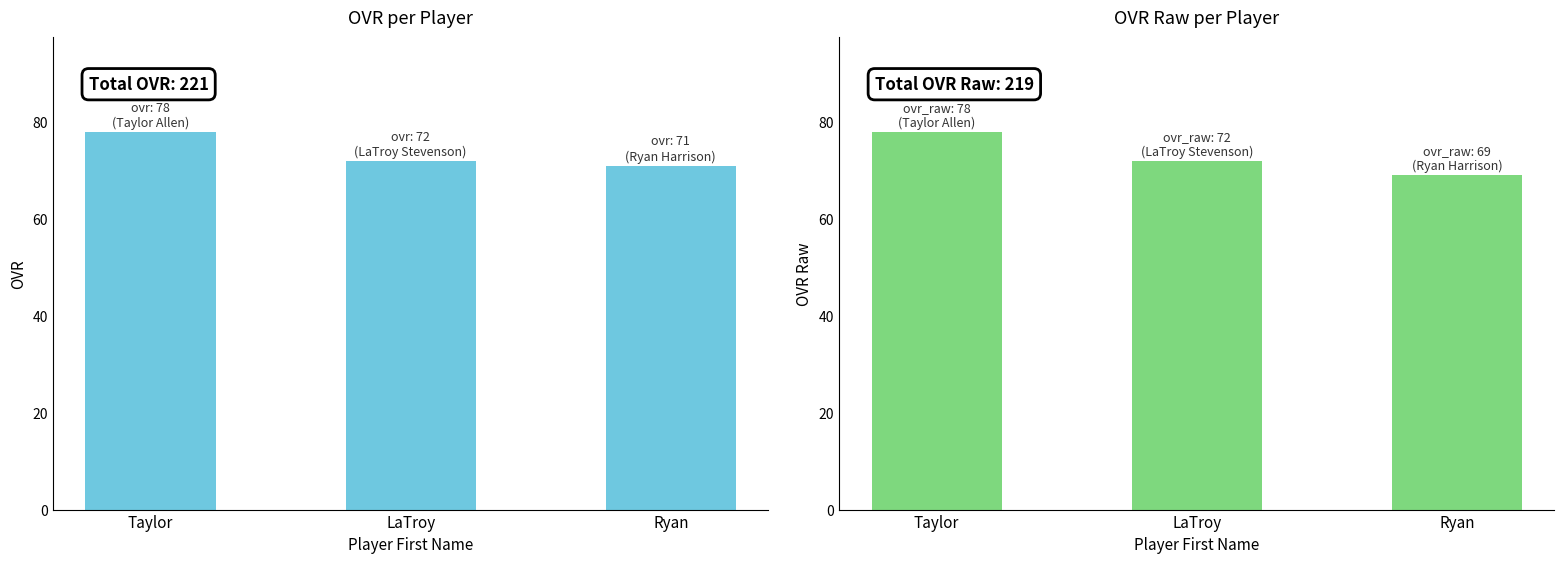

Reading right to left, transcribe all the data shown in this chart.

ovr: 71	72	78
ovr_raw: 69	72	78